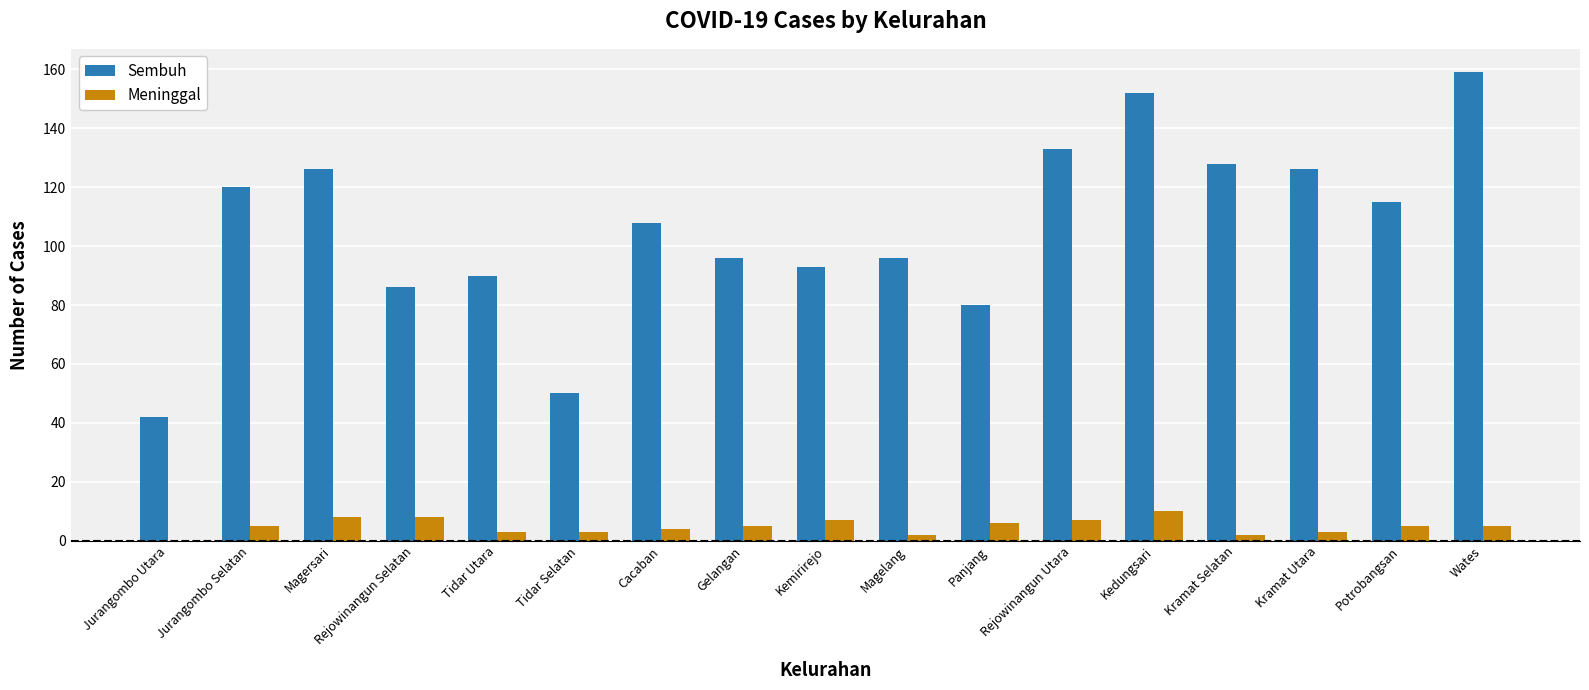

Which series has the widest spread of values?

Sembuh